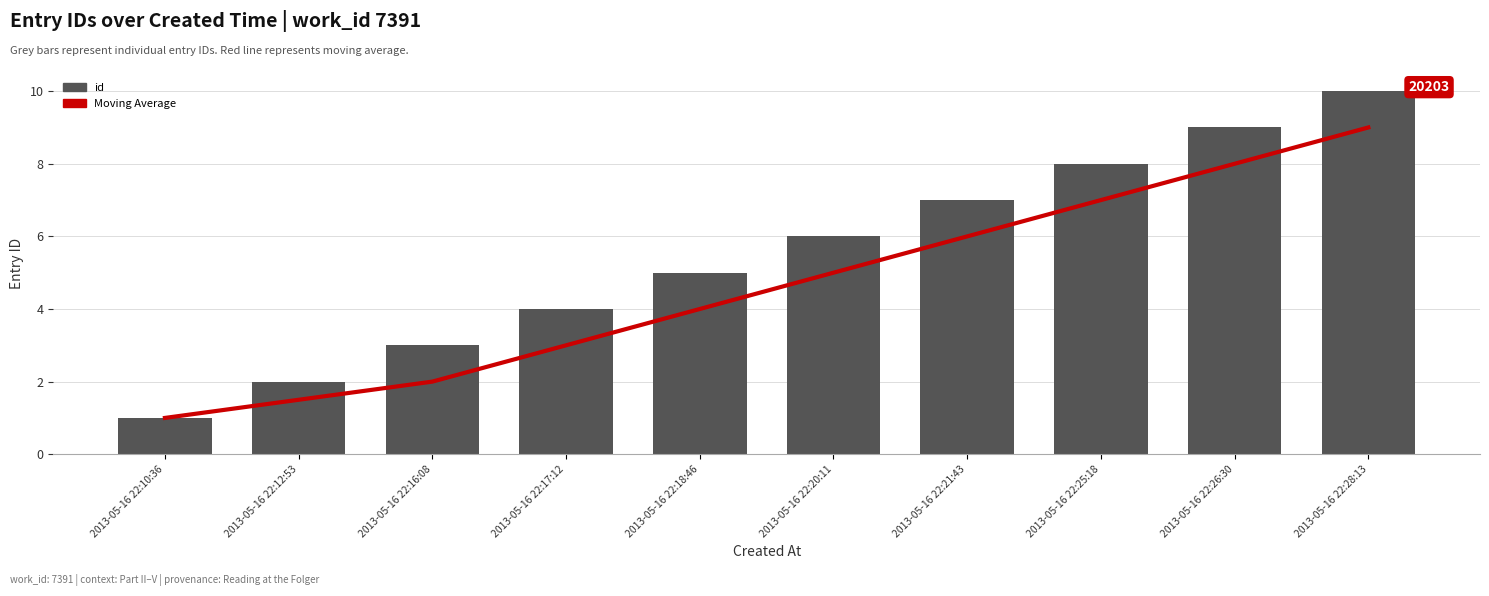

At how many categories does at least one series exceed 6?

4